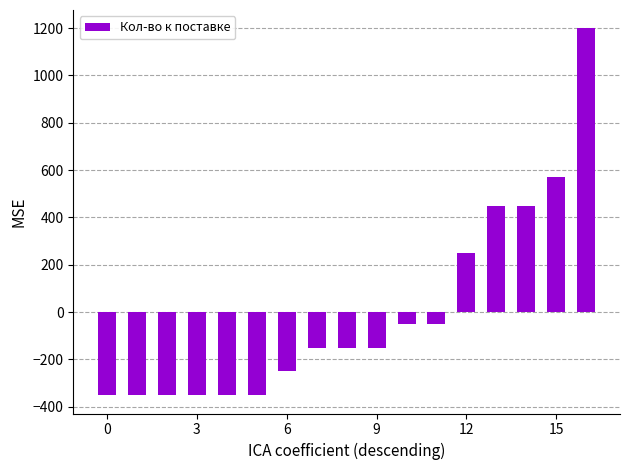

What is the difference between the second highest and second lowest values?

920.0